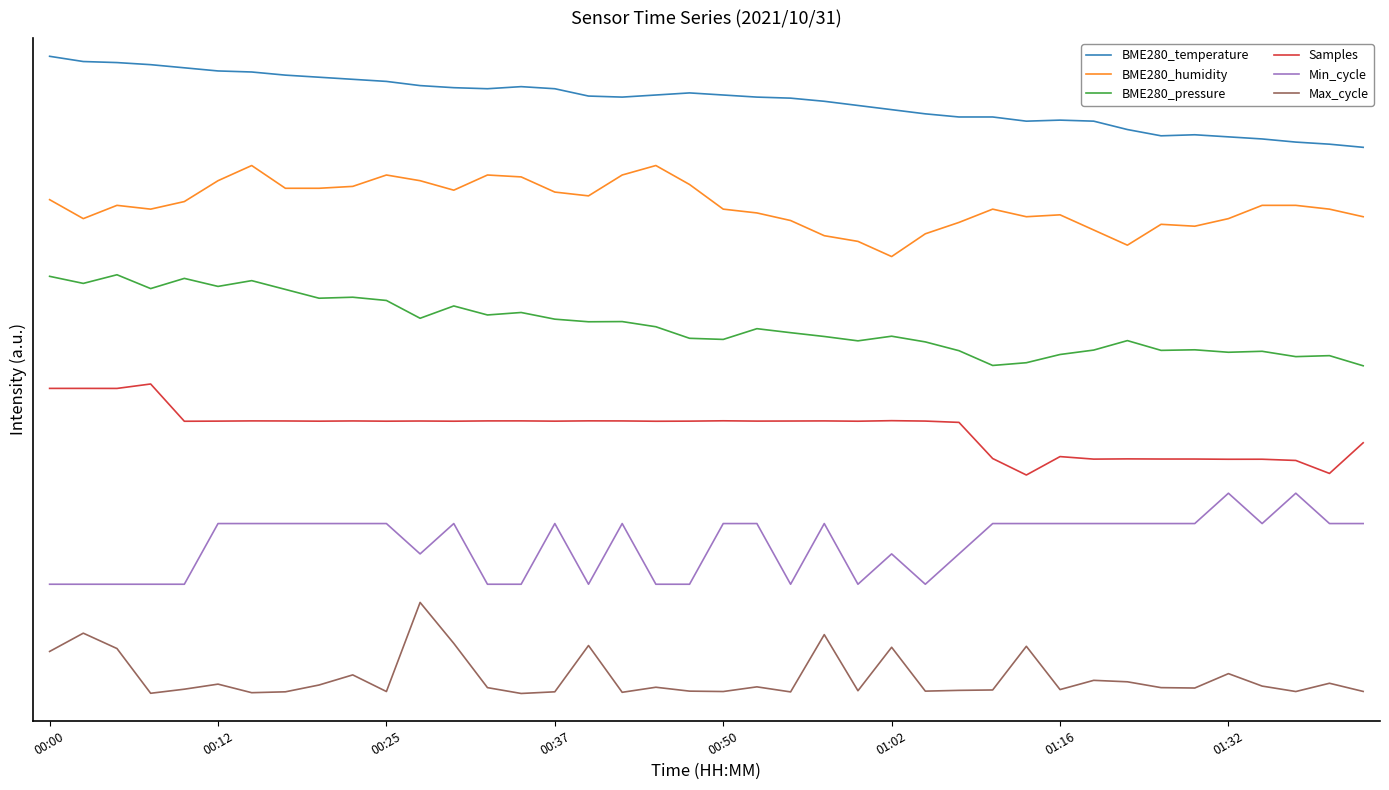

What is the difference between the maximum and minimum values in the Samples series?

1.0